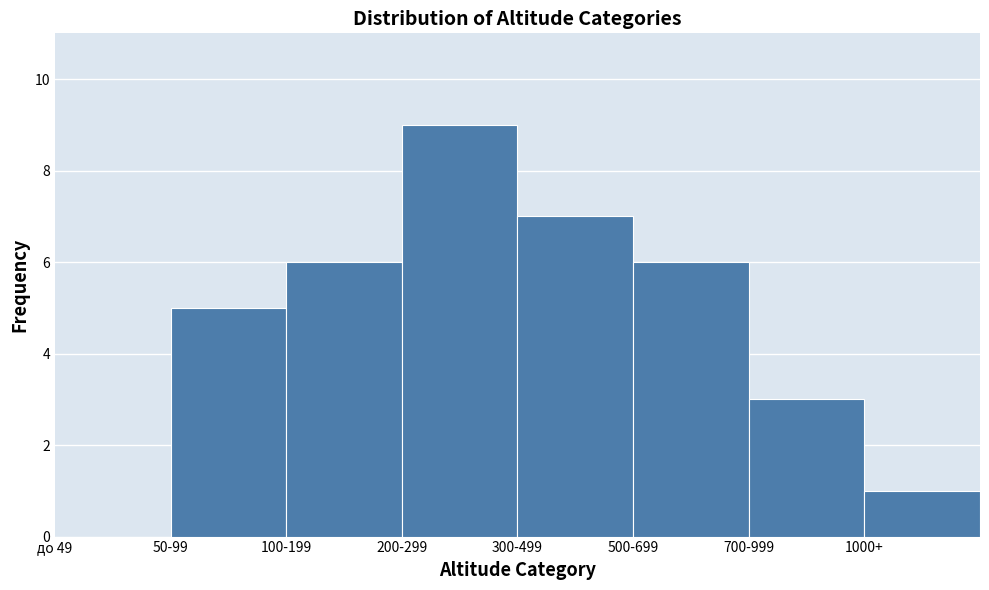

Reading right to left, list all the values displayed in this chart.

1000+=1	700-999=3	500-699=6	300-499=7	200-299=9	100-199=6	50-99=5	до 49=0